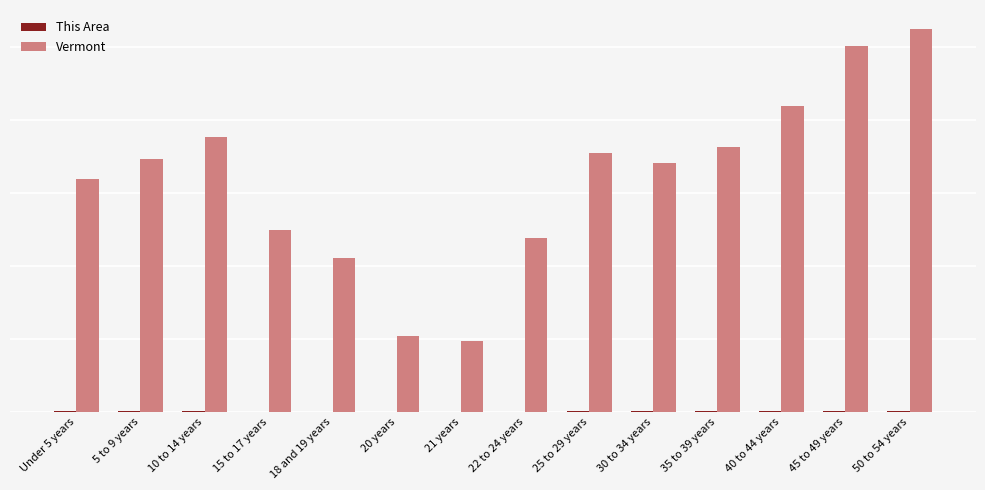

True or false: This Area has a value of 71 at 35 to 39 years.

False